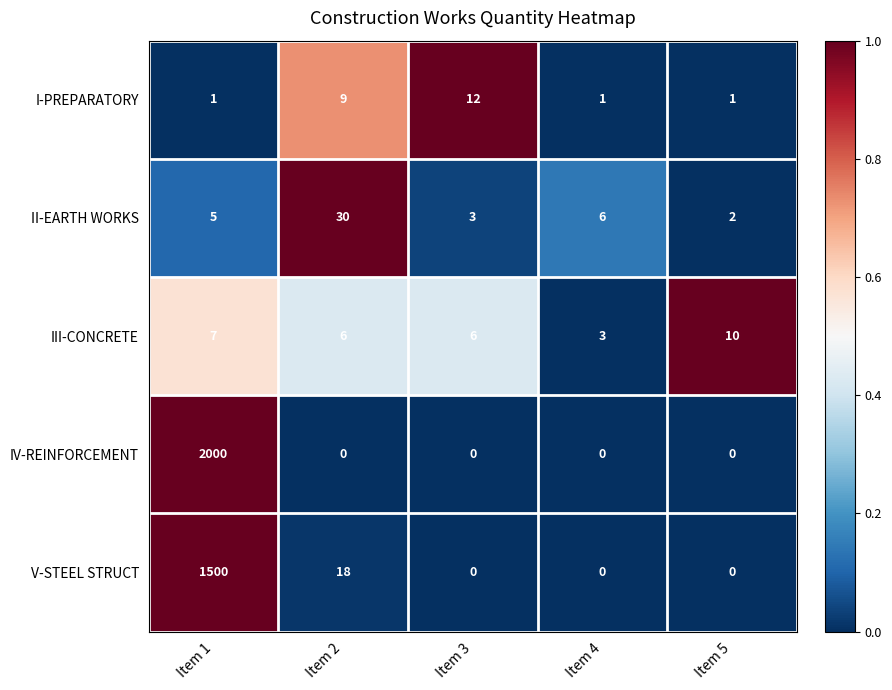

At which category does the chart reach its peak across all series?

Item 1